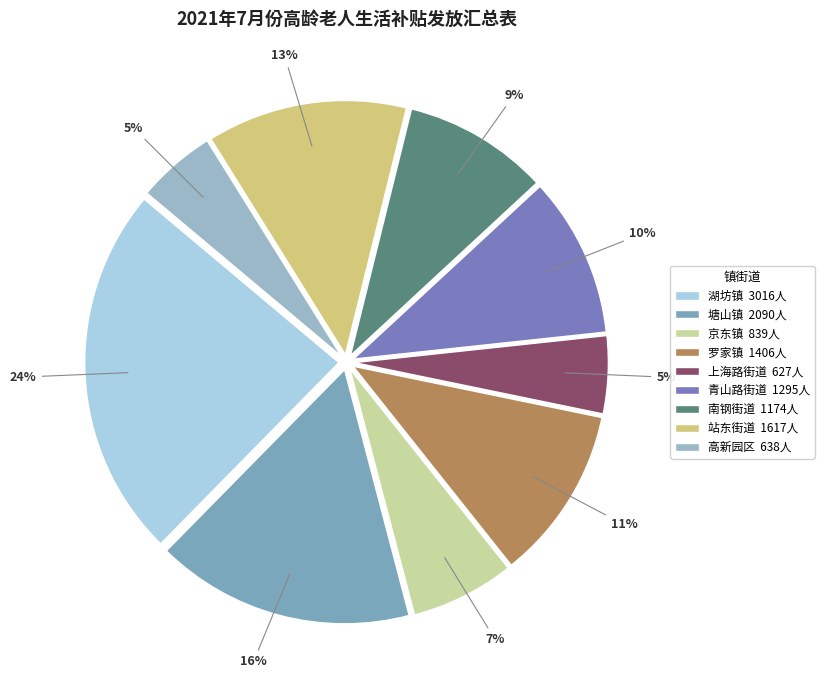

To the nearest percent, what is the combined percentage of 罗家镇 and 湖坊镇?

35%